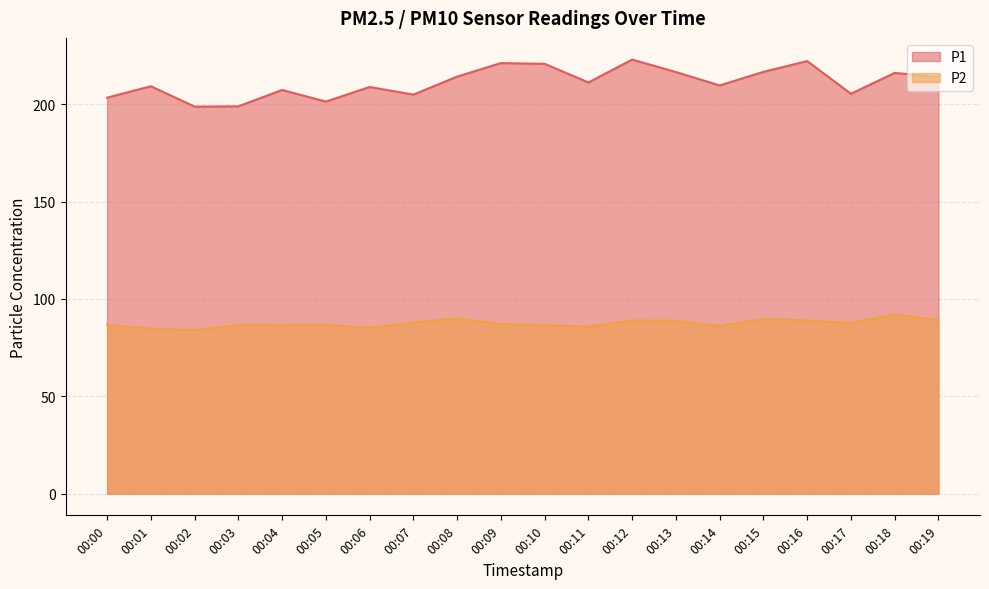

Reading right to left, transcribe all the data shown in this chart.

P1: 214.0	216.0	205.3	222.1	216.6	209.6	216.5	222.9	211.1	220.7	221.1	214.1	204.9	208.8	201.3	207.3	198.9	198.7	209.2	203.3
P2: 89.1	92.0	87.7	88.9	89.7	86.1	88.8	88.9	85.8	86.4	87.1	89.9	87.9	85.0	86.8	86.5	86.6	84.0	84.7	86.8